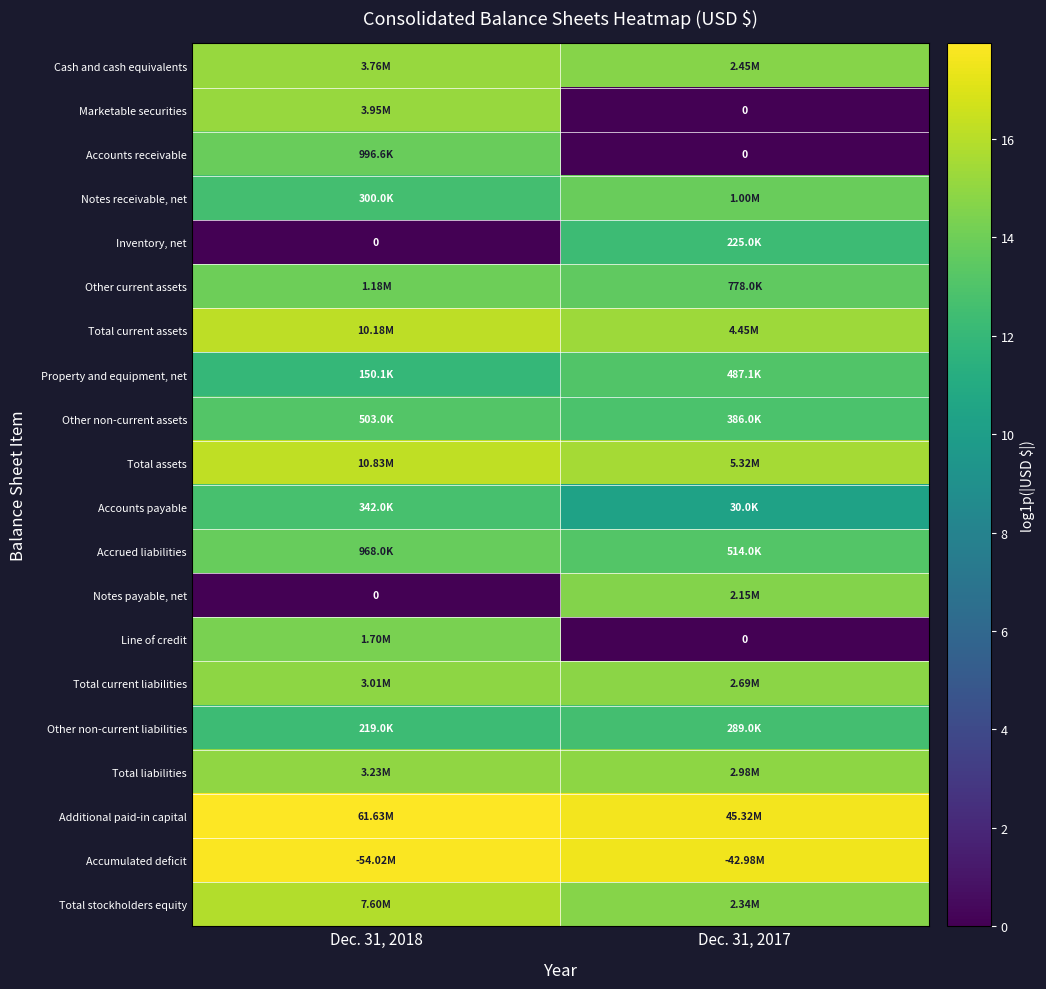

Is it true that Total current liabilities equals 14.9 at Dec. 31, 2018?

True